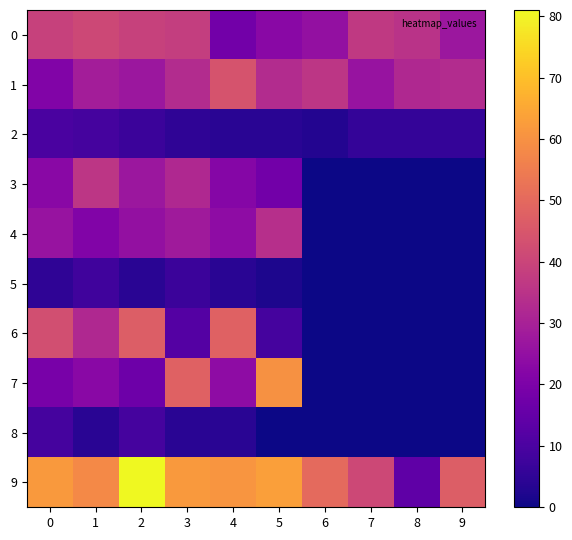

Which label corresponds to the largest value in the chart?

2